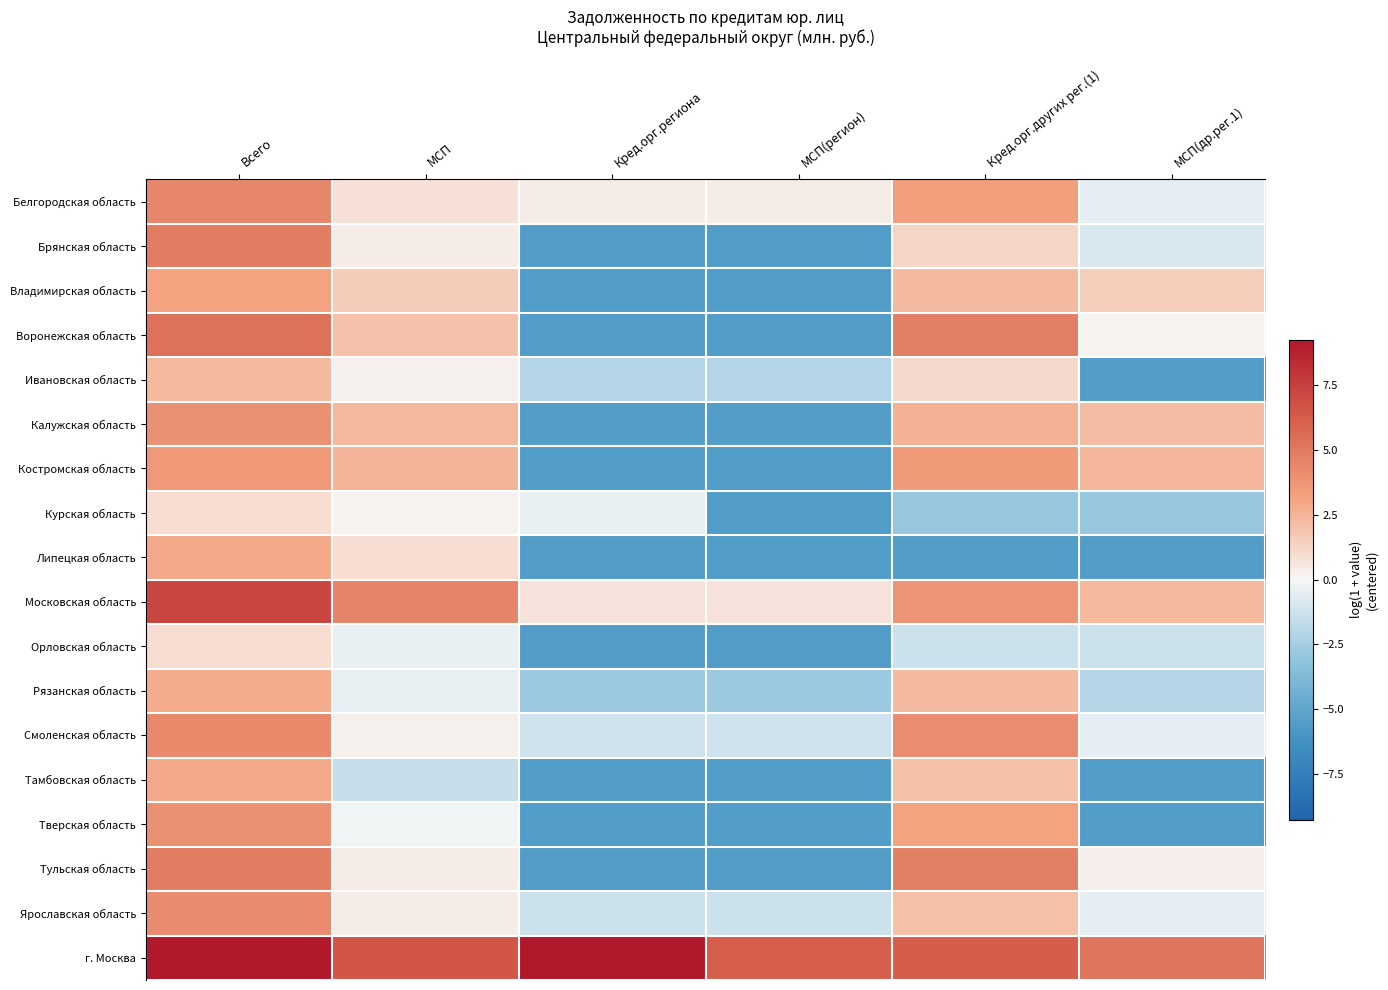

How many series are shown in this chart?

18